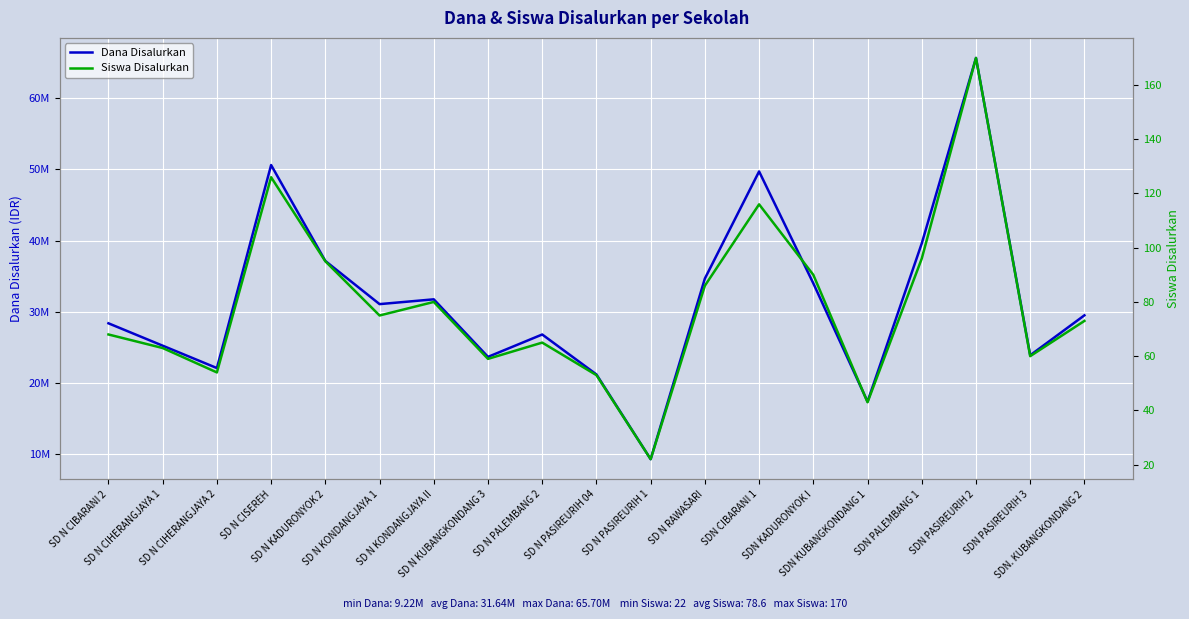

At which category does Siswa Disalurkan reach its first local valley?

SD N CIHERANGJAYA 2